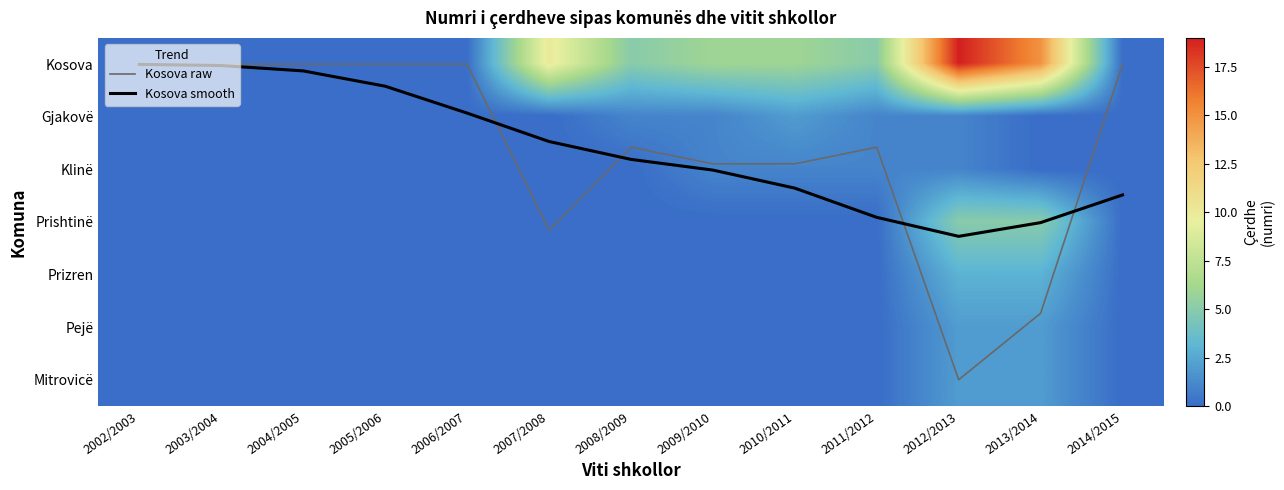

At which label does Kosova raw first exceed 1?

2007/2008